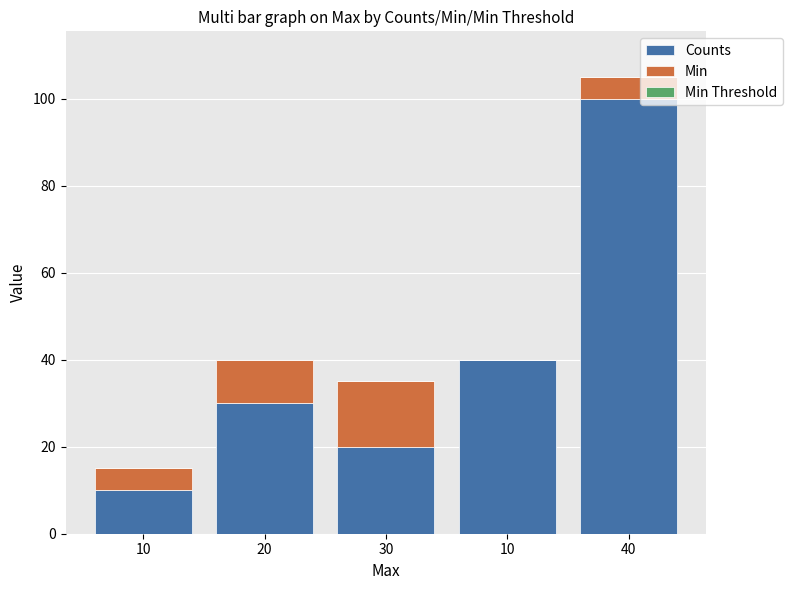

Are the bars horizontal?

No